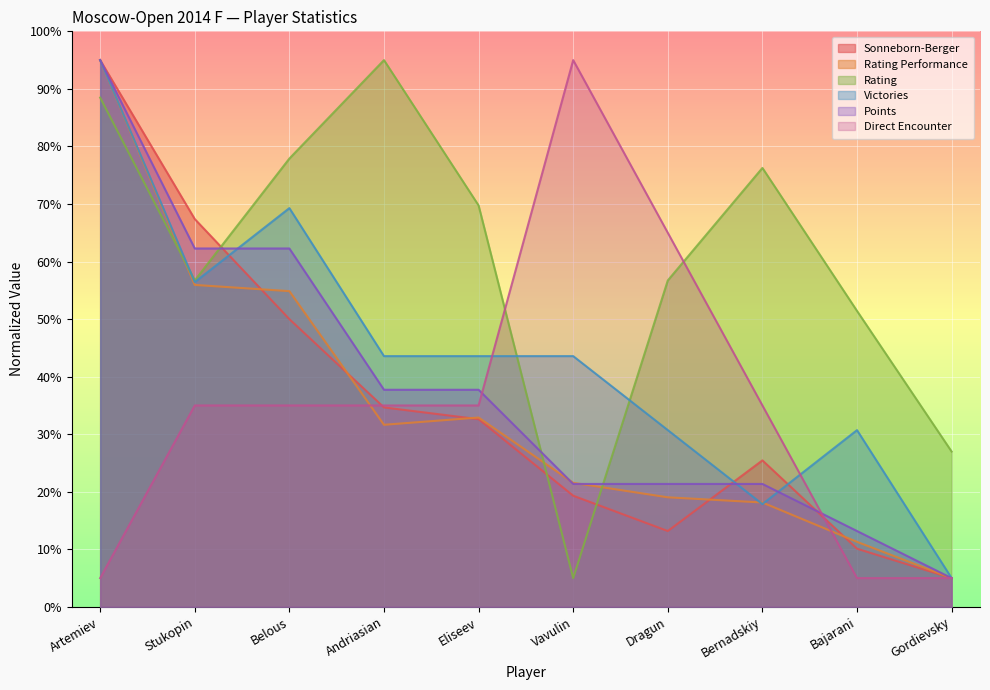

Which label corresponds to the largest value in the chart?

Artemiev